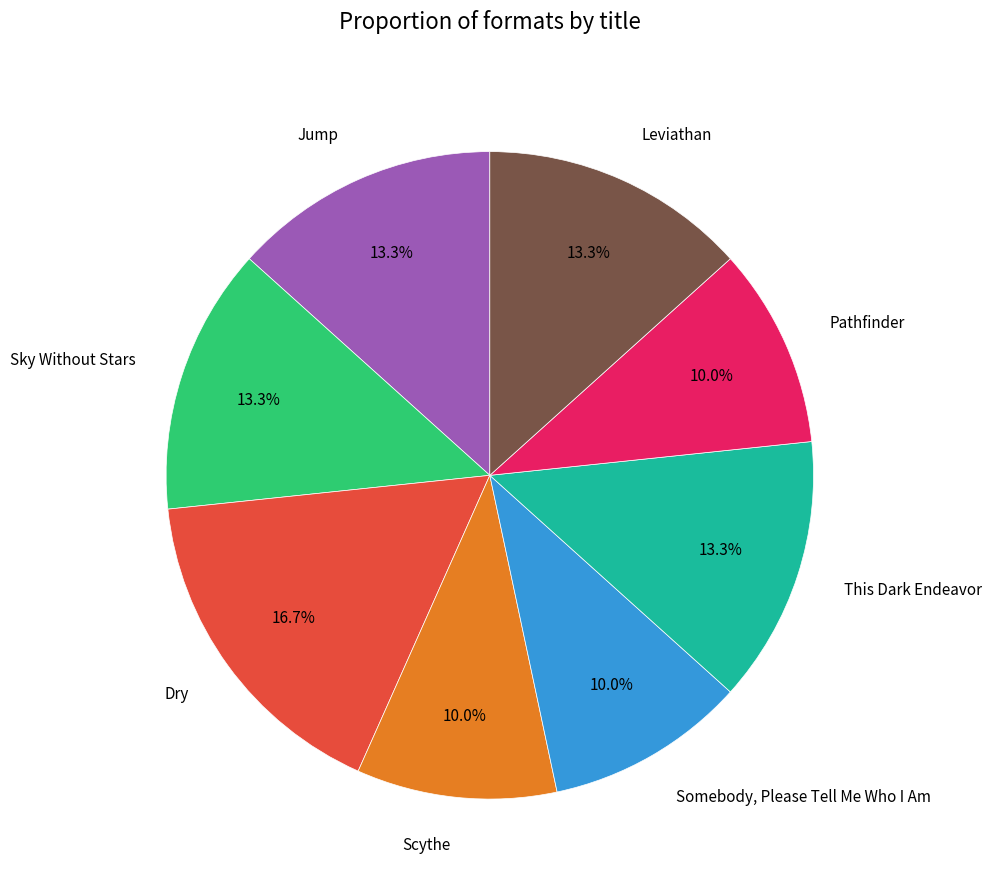

Approximately how many times larger is the value at Pathfinder compared to Dry?

0.6